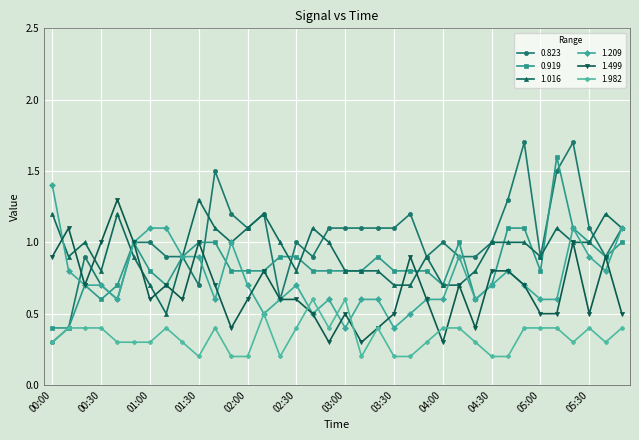

What is the value of the 1.209 point at the 11th from the left?

0.6